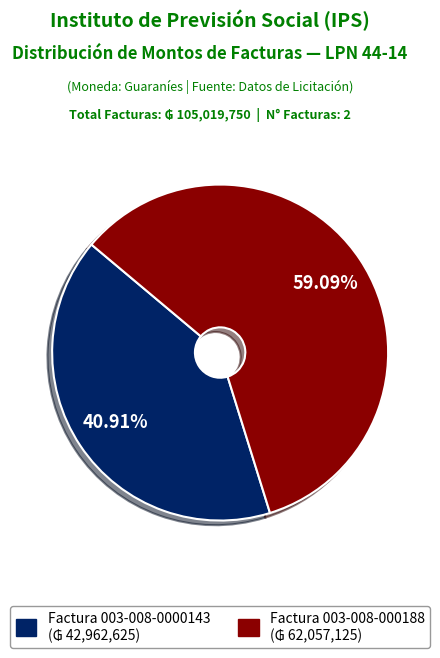

How many slices are in this pie chart?

2